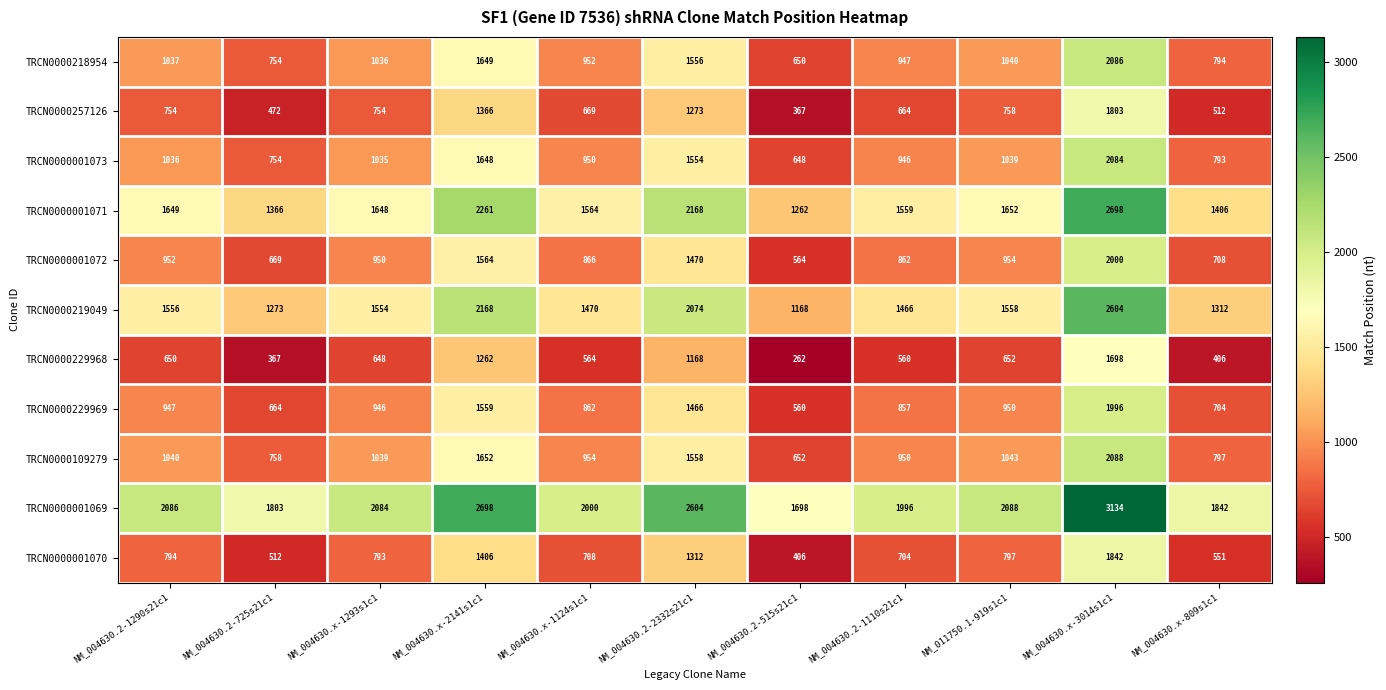

List the labels in order of TRCN0000001073 value, smallest first.

NM_004630.2-515s21c1, NM_004630.2-725s21c1, NM_004630.x-809s1c1, NM_004630.2-1110s21c1, NM_004630.x-1124s1c1, NM_004630.x-1293s1c1, NM_004630.2-1290s21c1, NM_011750.1-919s1c1, NM_004630.2-2332s21c1, NM_004630.x-2141s1c1, NM_004630.x-3014s1c1